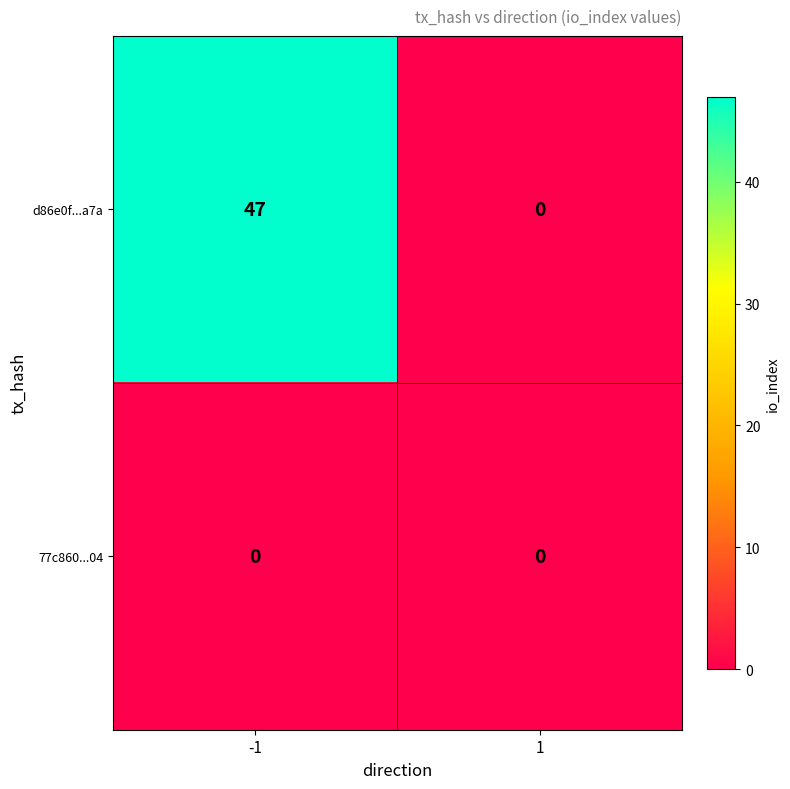

Which series has the largest range (max minus min)?

d86e0f...a7a